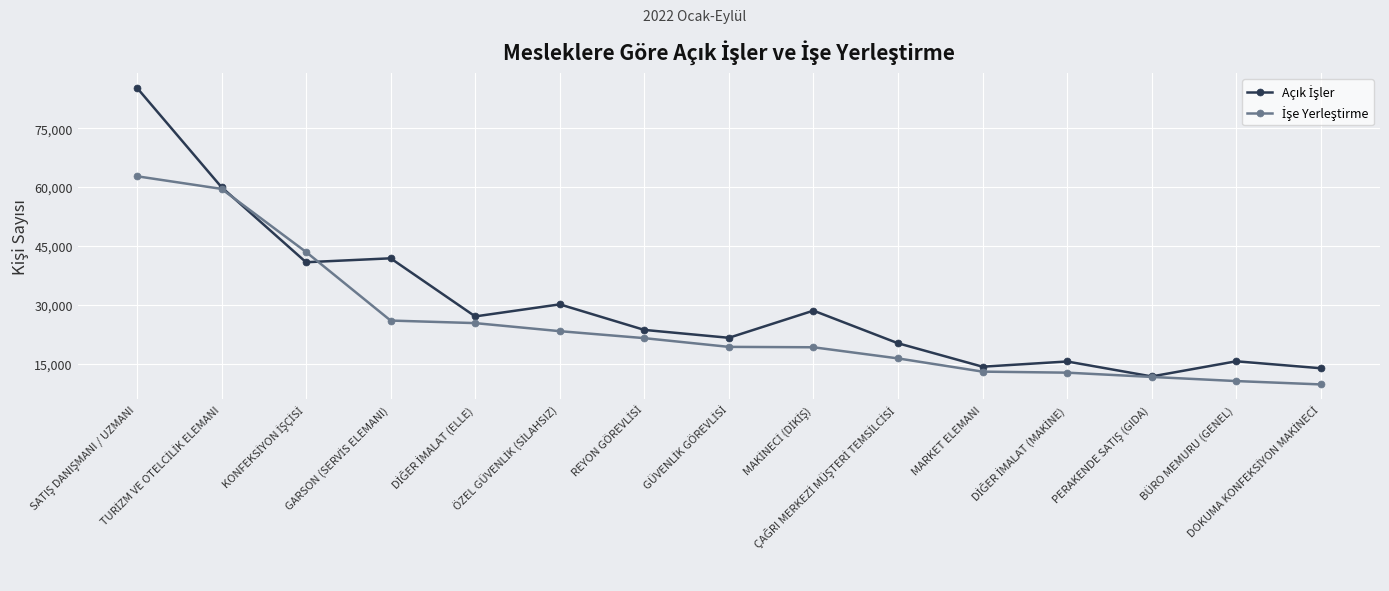

What is the maximum value shown in the chart?

85313